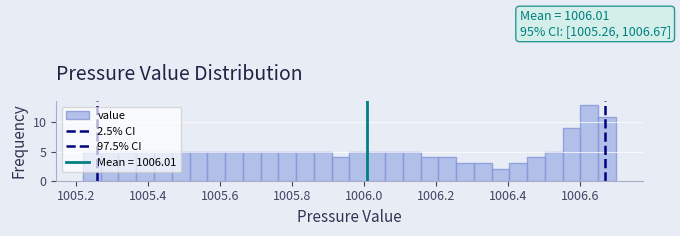

Read against the x-axis, roughly where is the centre of the tallest bar?

1006.62